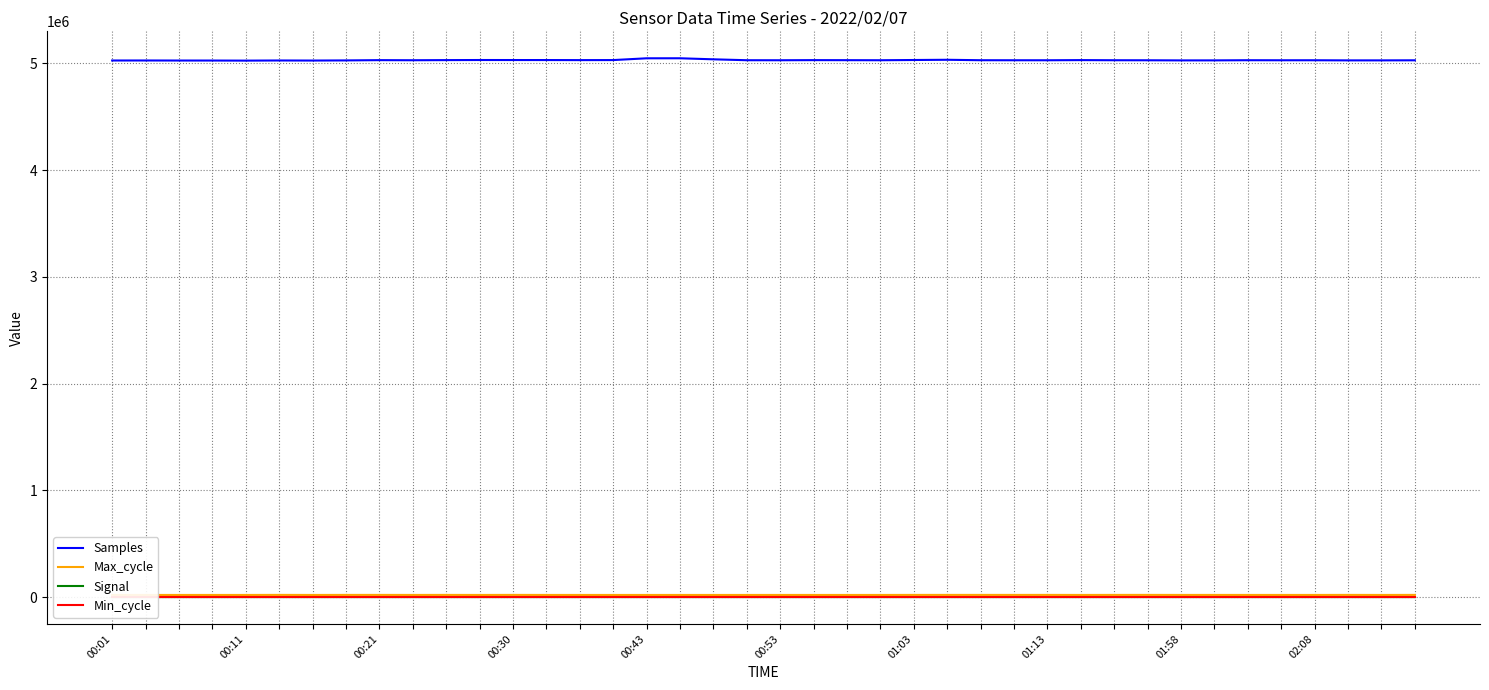

At which category is the sum across all series the highest?

17